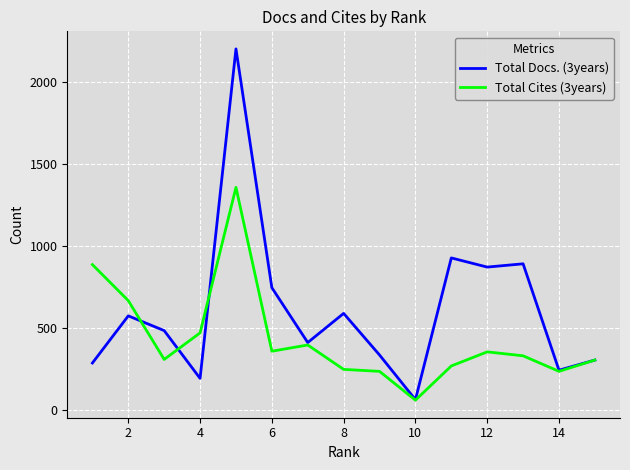

Which series has the widest spread of values?

Total Docs. (3years)